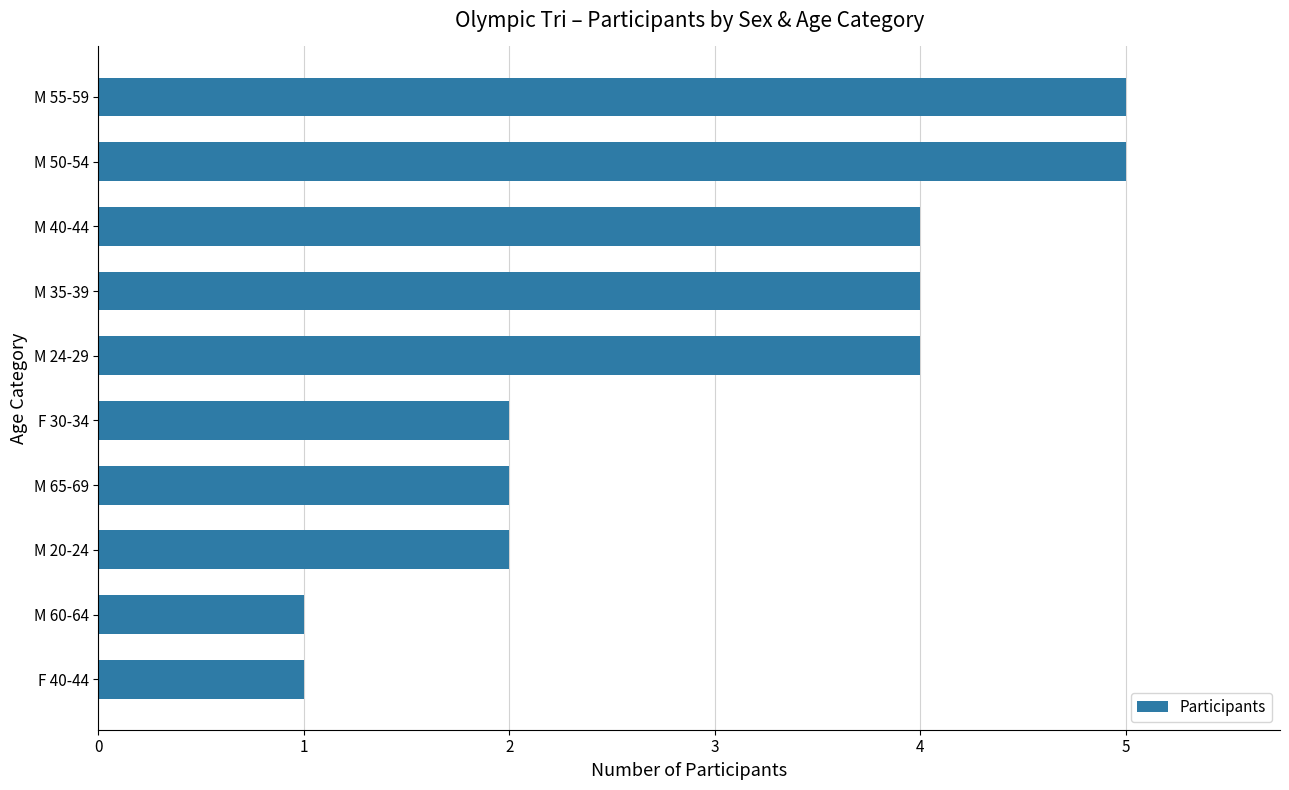

The value at M 50-54 is 2. True or false?

False